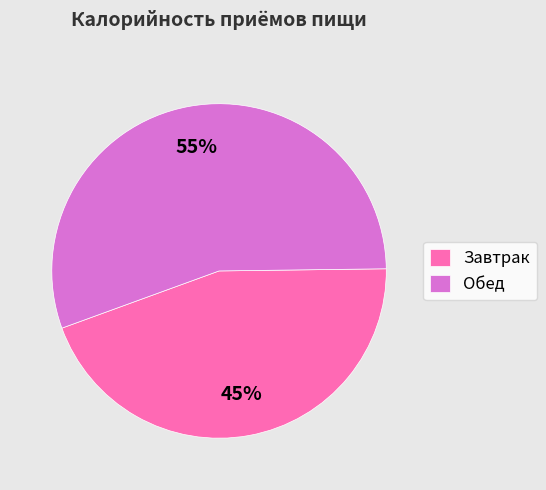

Is the sum of Обед and Завтрак greater than half?

Yes